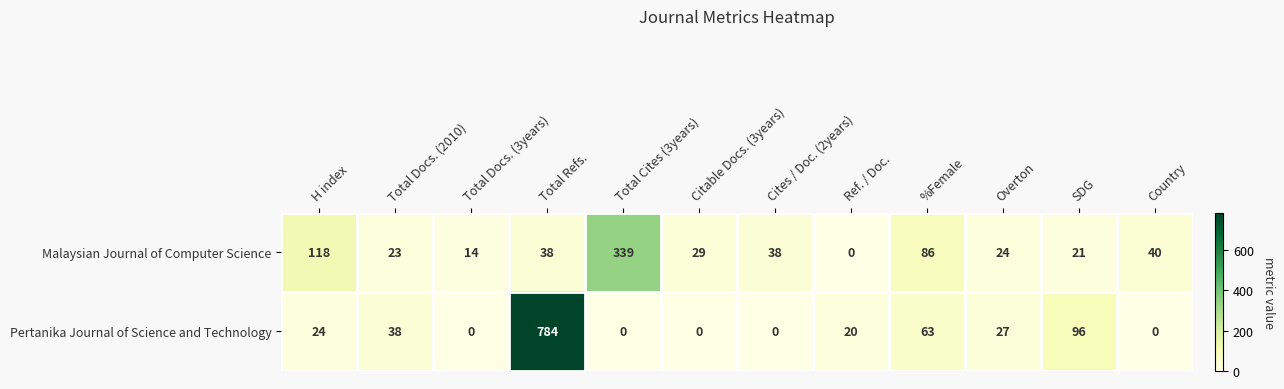

At Overton, list the series in order from smallest to largest.

Malaysian Journal of Computer Science, Pertanika Journal of Science and Technology